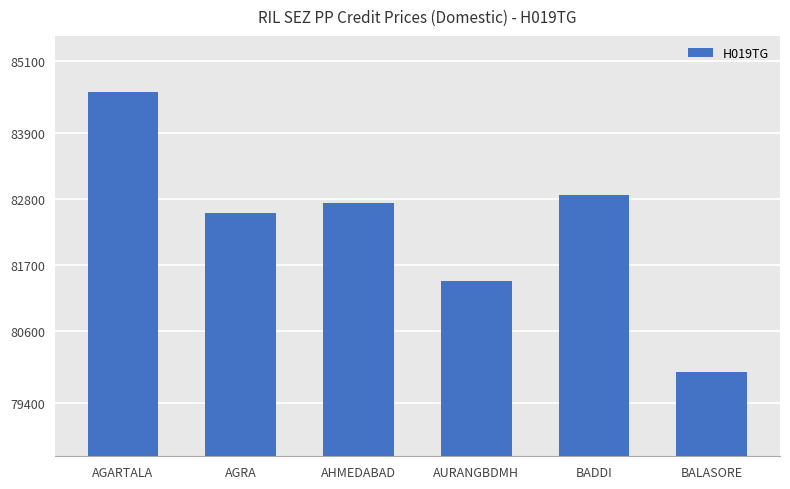

True or false: the data shows 24251 at BADDI.

False